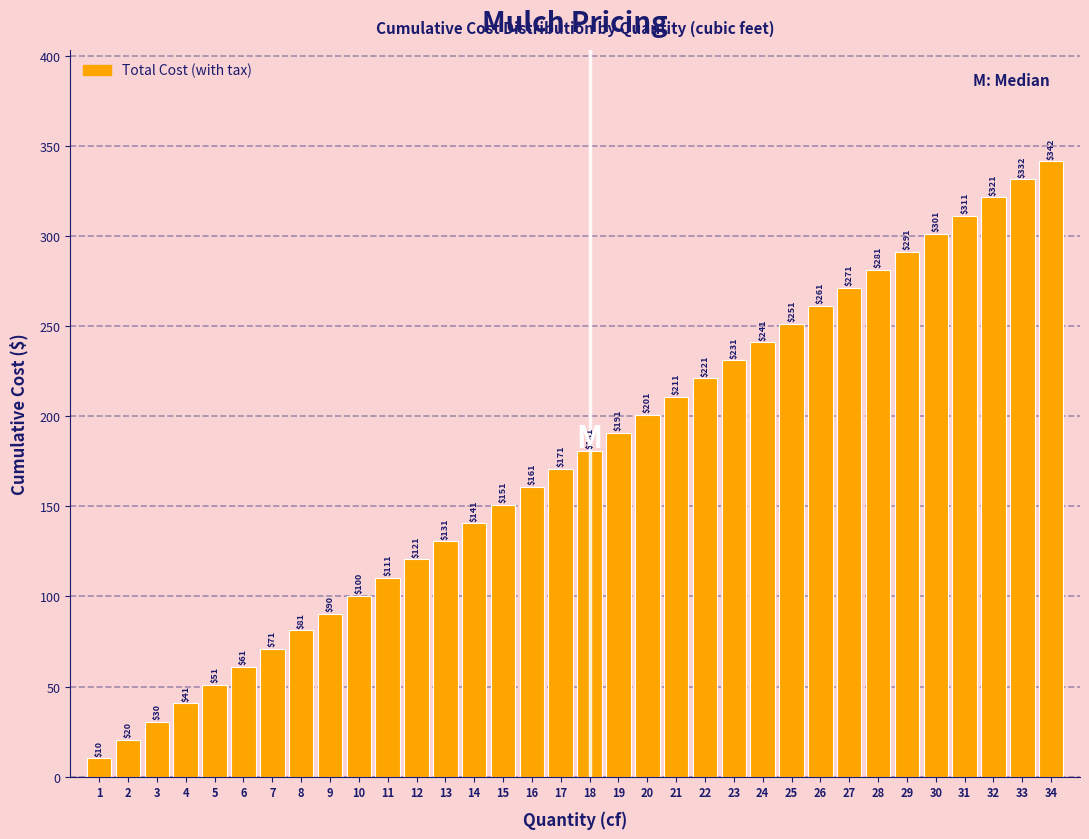

Between 29 and 11, which is larger?

29